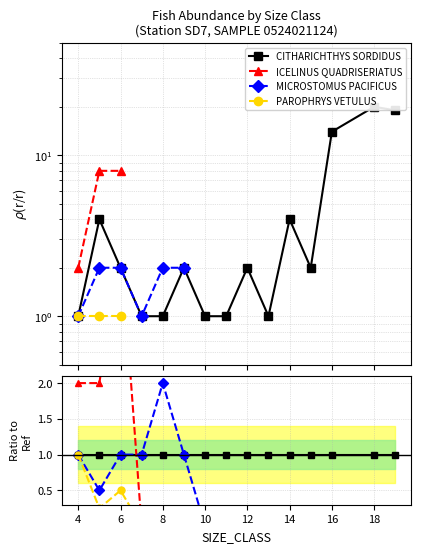

What is the lowest value of the CITHARICHTHYS SORDIDUS series?

1.0